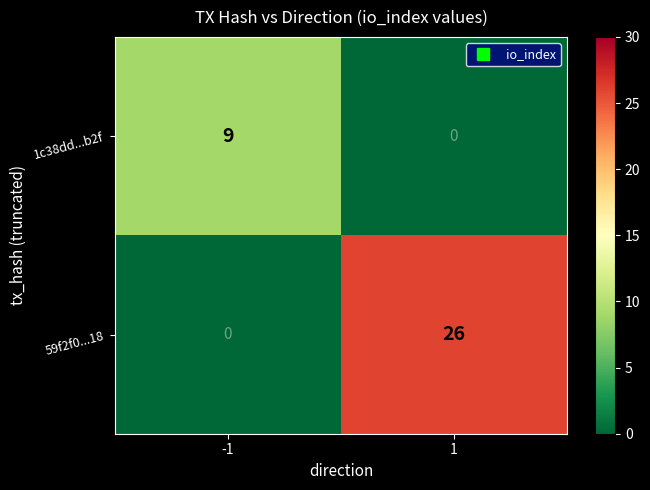

How many positive values does the 1c38dd...b2f series have?

1